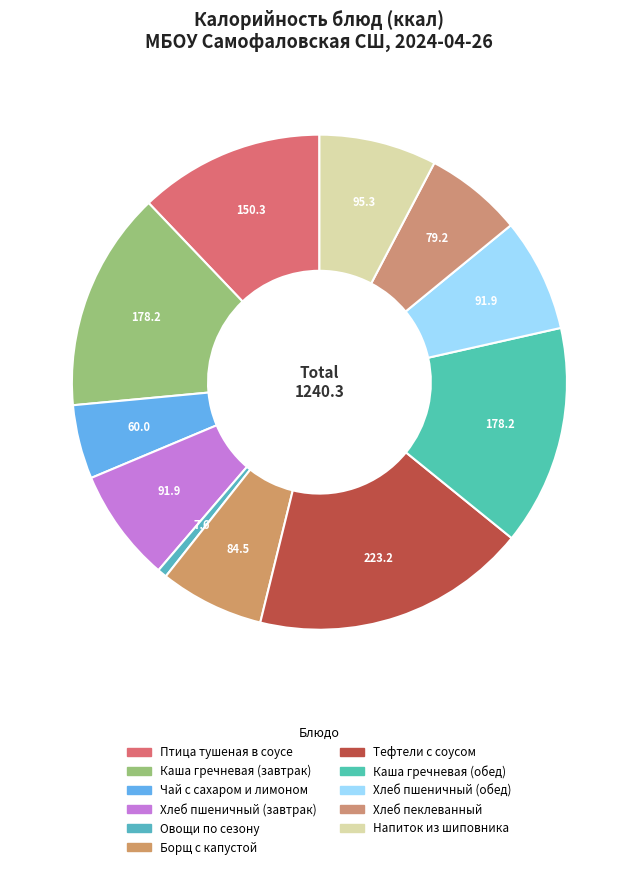

What is the change in value from Каша гречневая (завтрак) to Хлеб пеклеванный?

-99.0